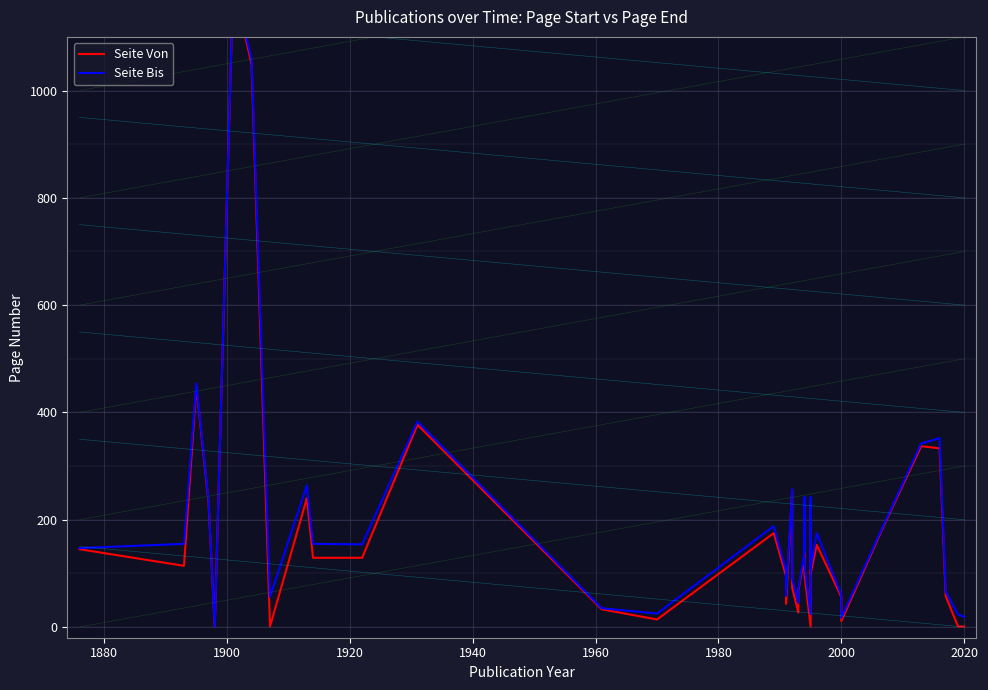

In Seite Bis, how many points are lower than both neighbors (excluding endpoints)?

9